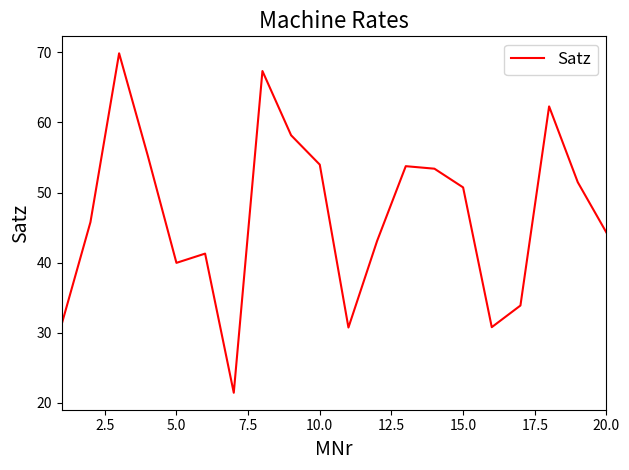

What is the smallest value displayed?

21.4